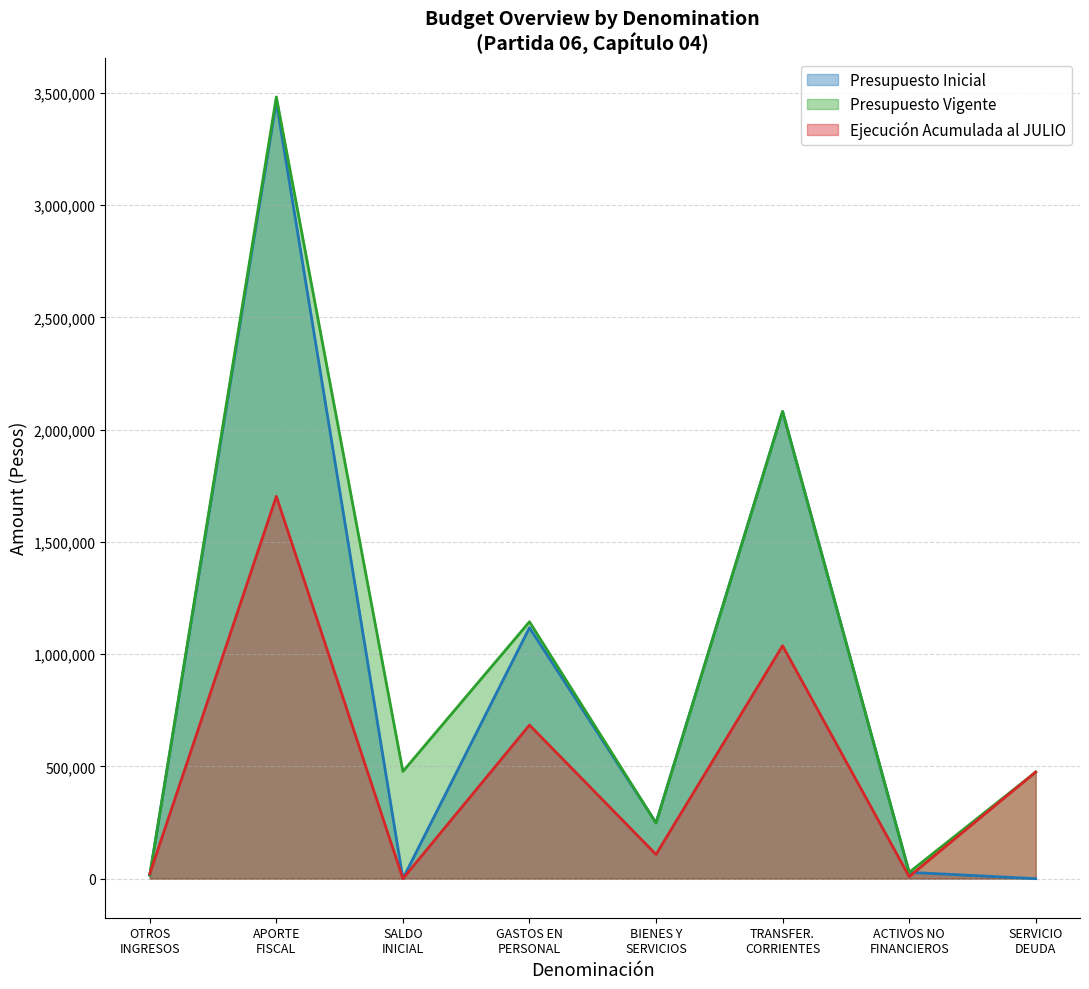

Which series has the largest total across all categories?

Presupuesto Vigente